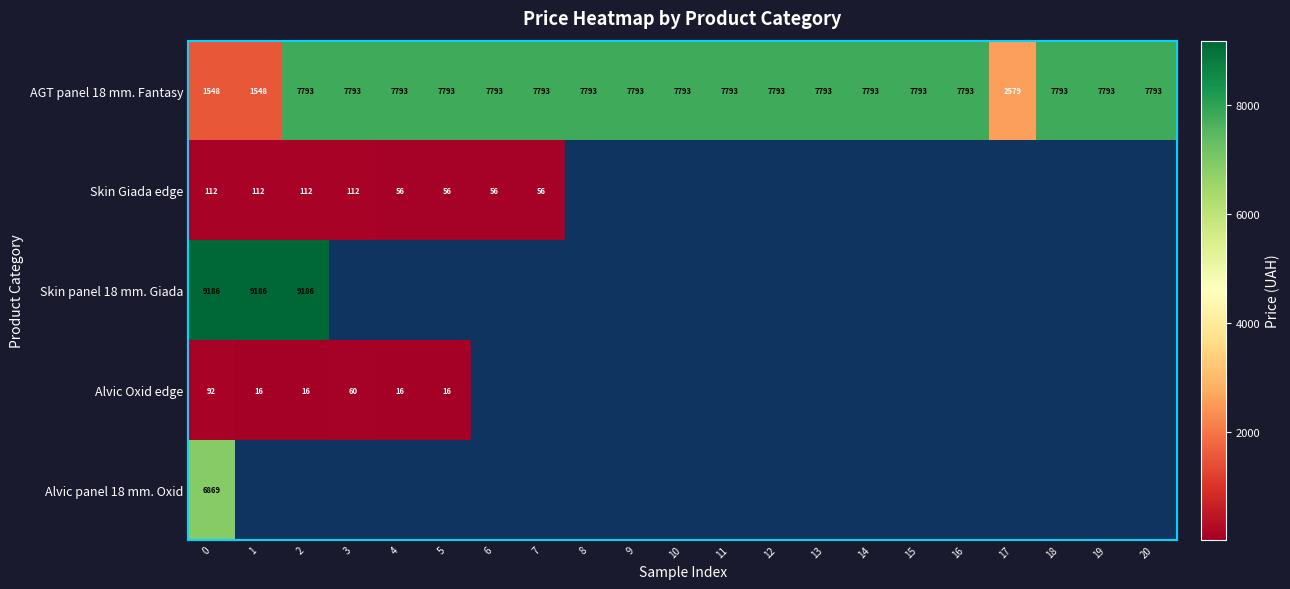

Is the value of Alvic Oxid edge at 4 greater than the value of Skin Giada edge at 4?

No